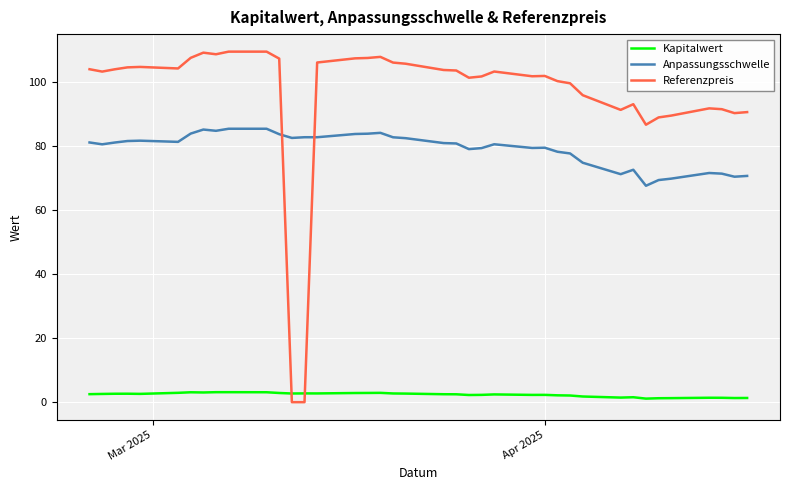

Which series has the largest total across all categories?

Referenzpreis